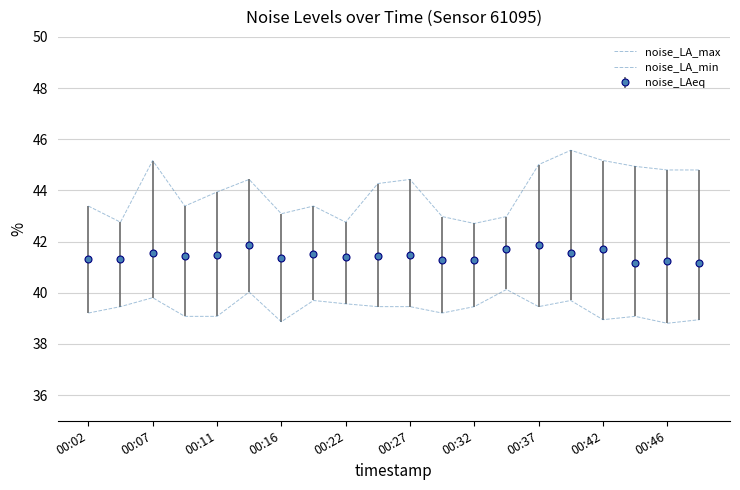

How many lines are shown in the chart?

2